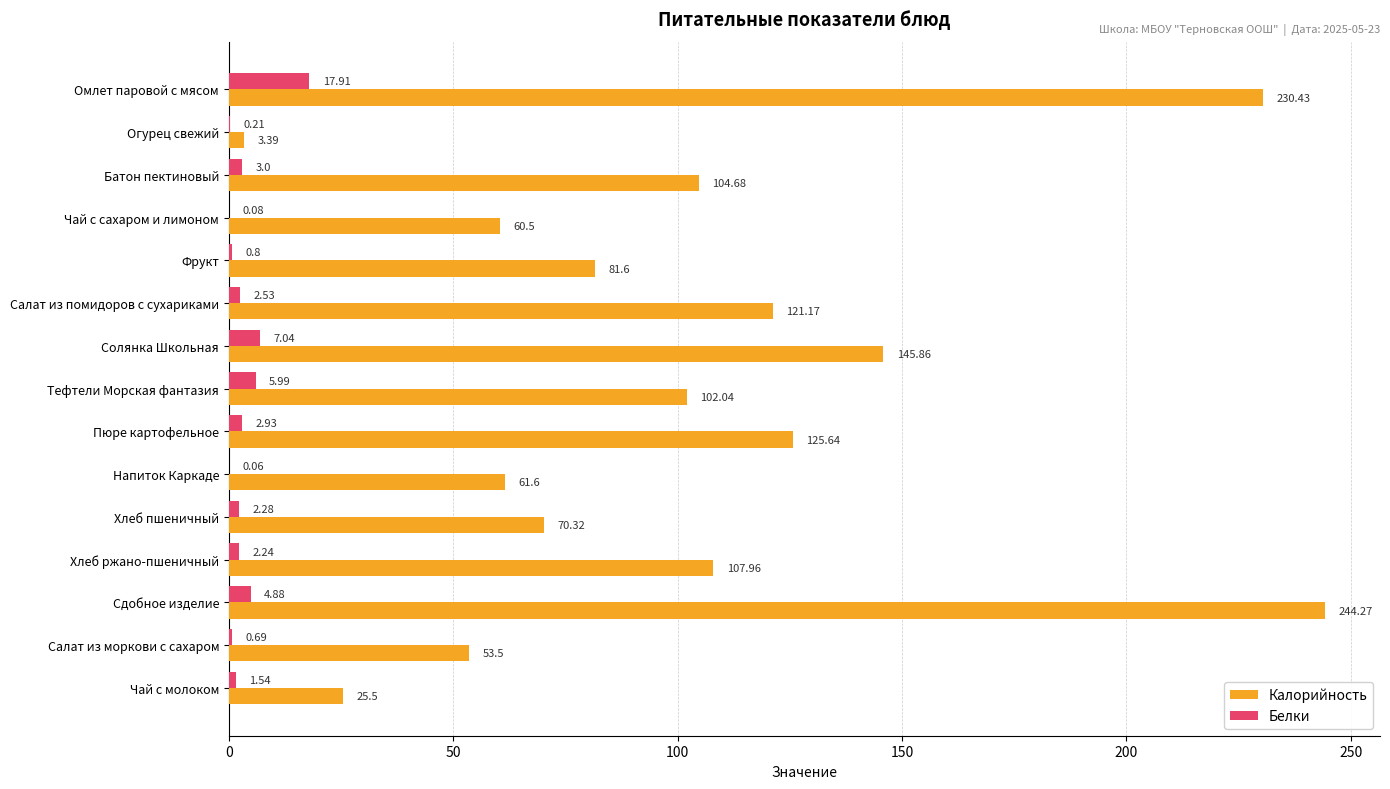

What is the maximum value for Калорийность?

244.3